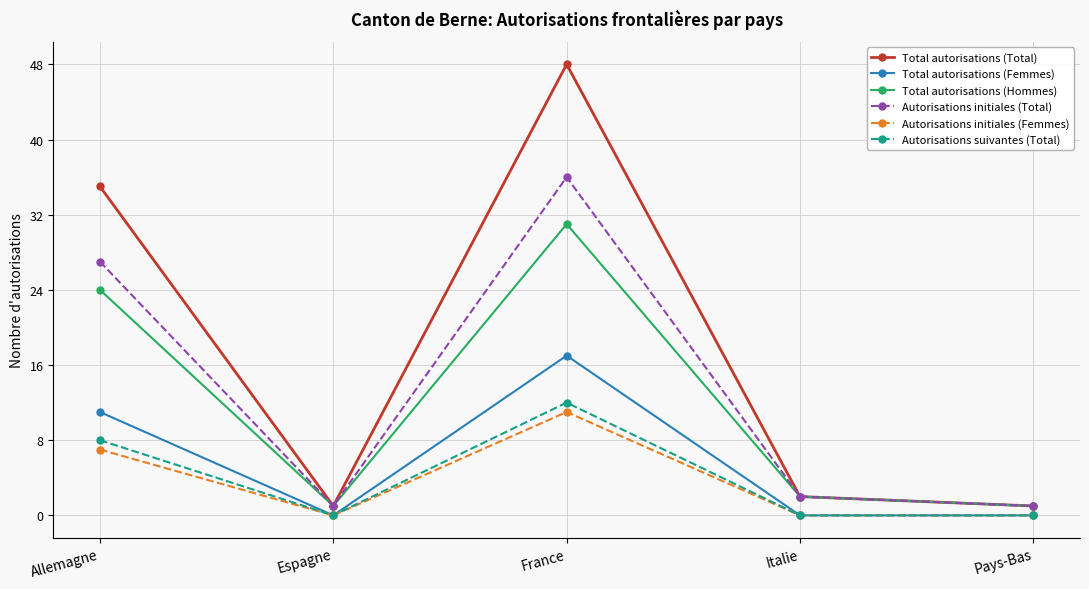

Count the number of categories in the chart.

5